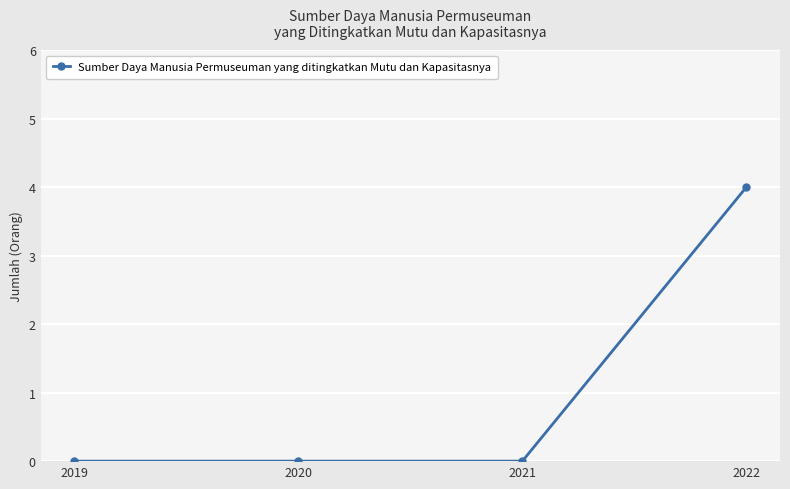

True or false: the data shows -2 at 2019.

False